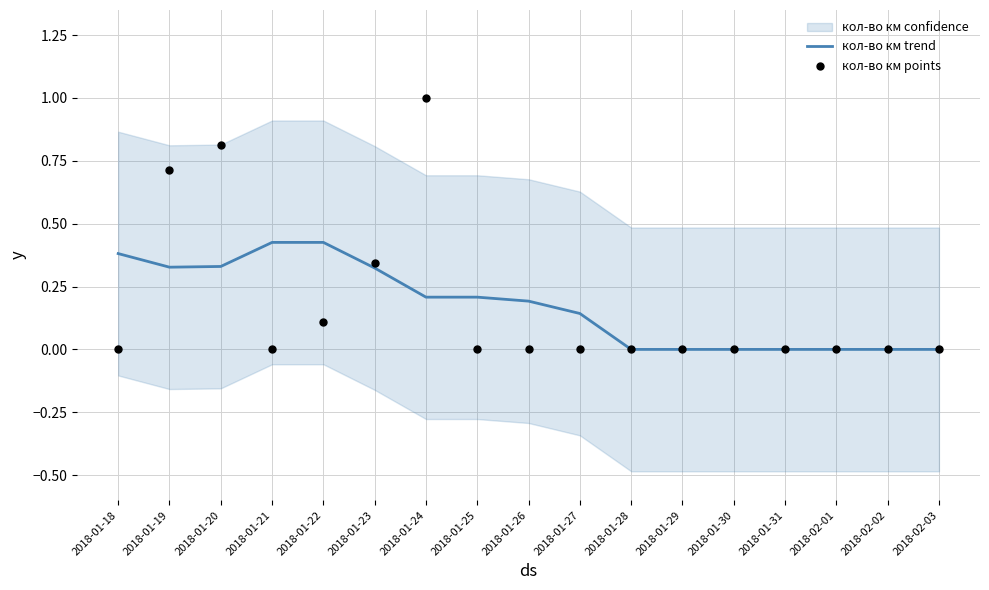

At which category is the sum across all series the highest?

2018-01-24